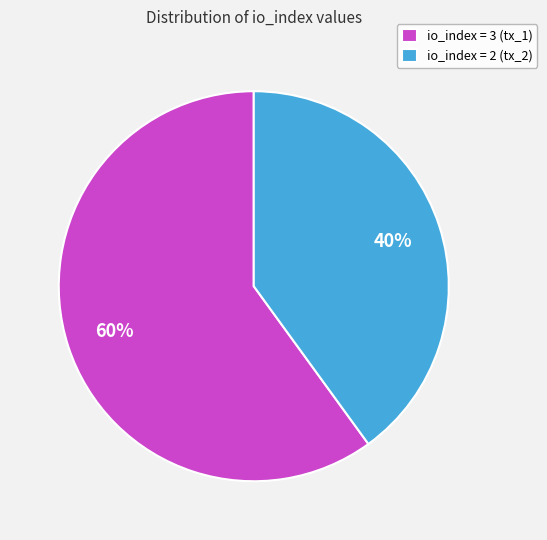

To the nearest percent, what is the difference between the largest and smallest slice percentages?

20%